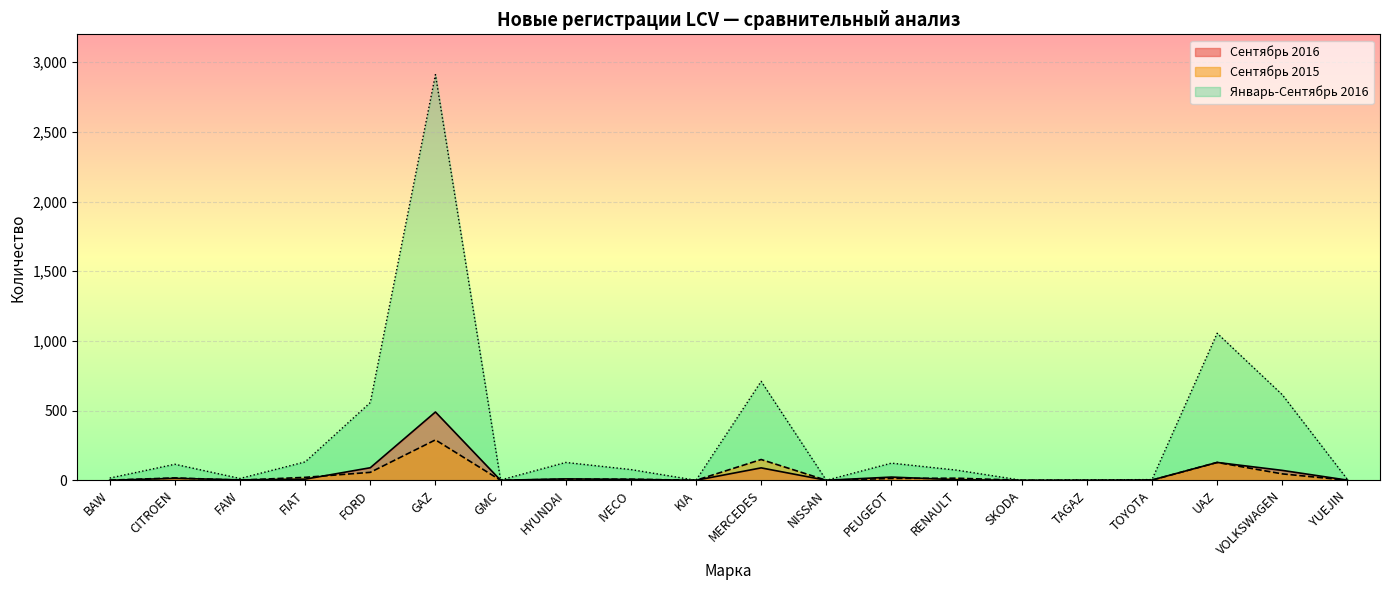

Where is Сентябрь 2016 nearest to the value 245?

UAZ